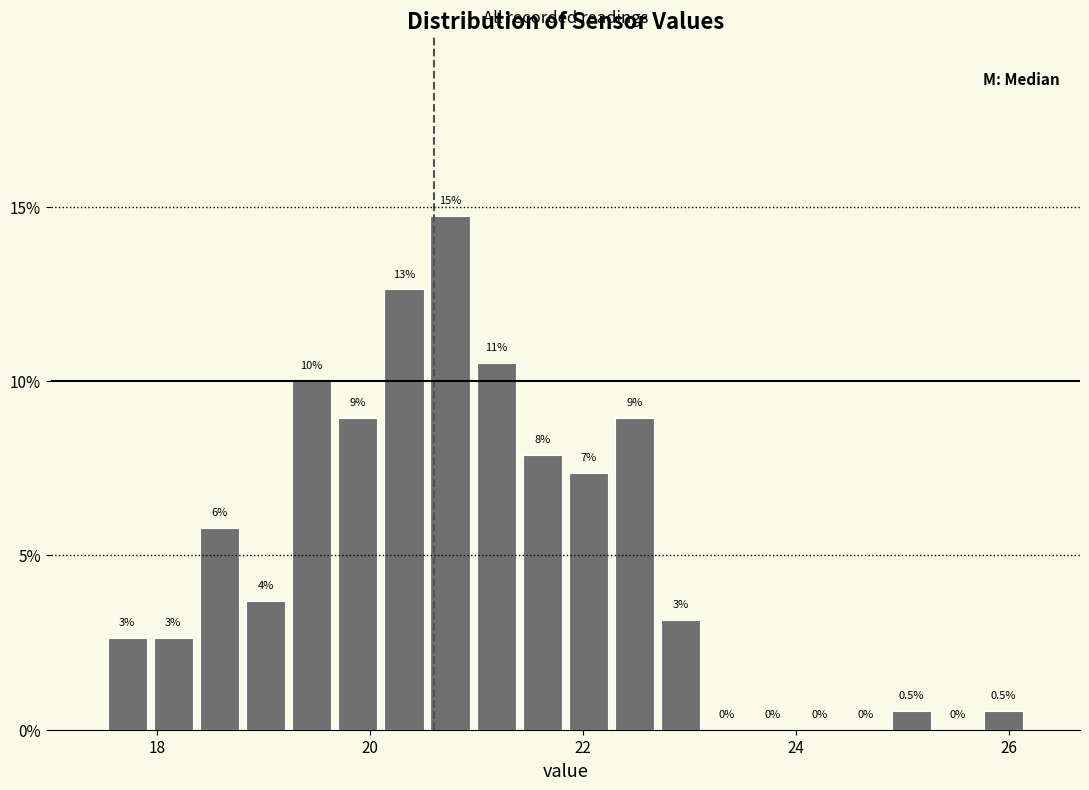

Read against the x-axis, roughly where is the centre of the tallest bar?

20.8